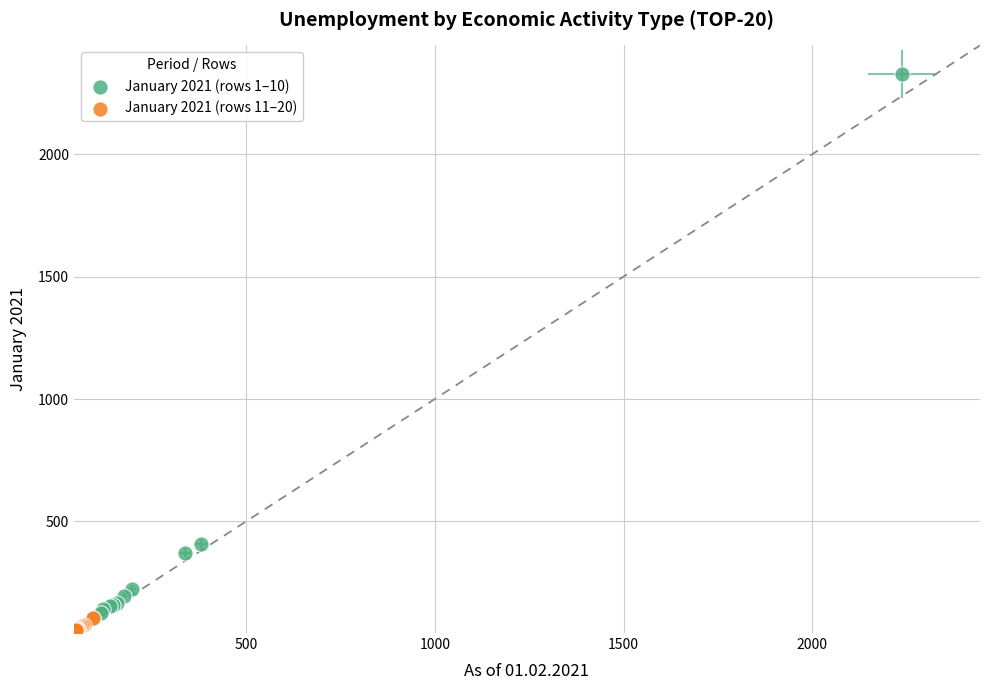

Which series has the widest spread of Y values?

January 2021 (rows 1–10)